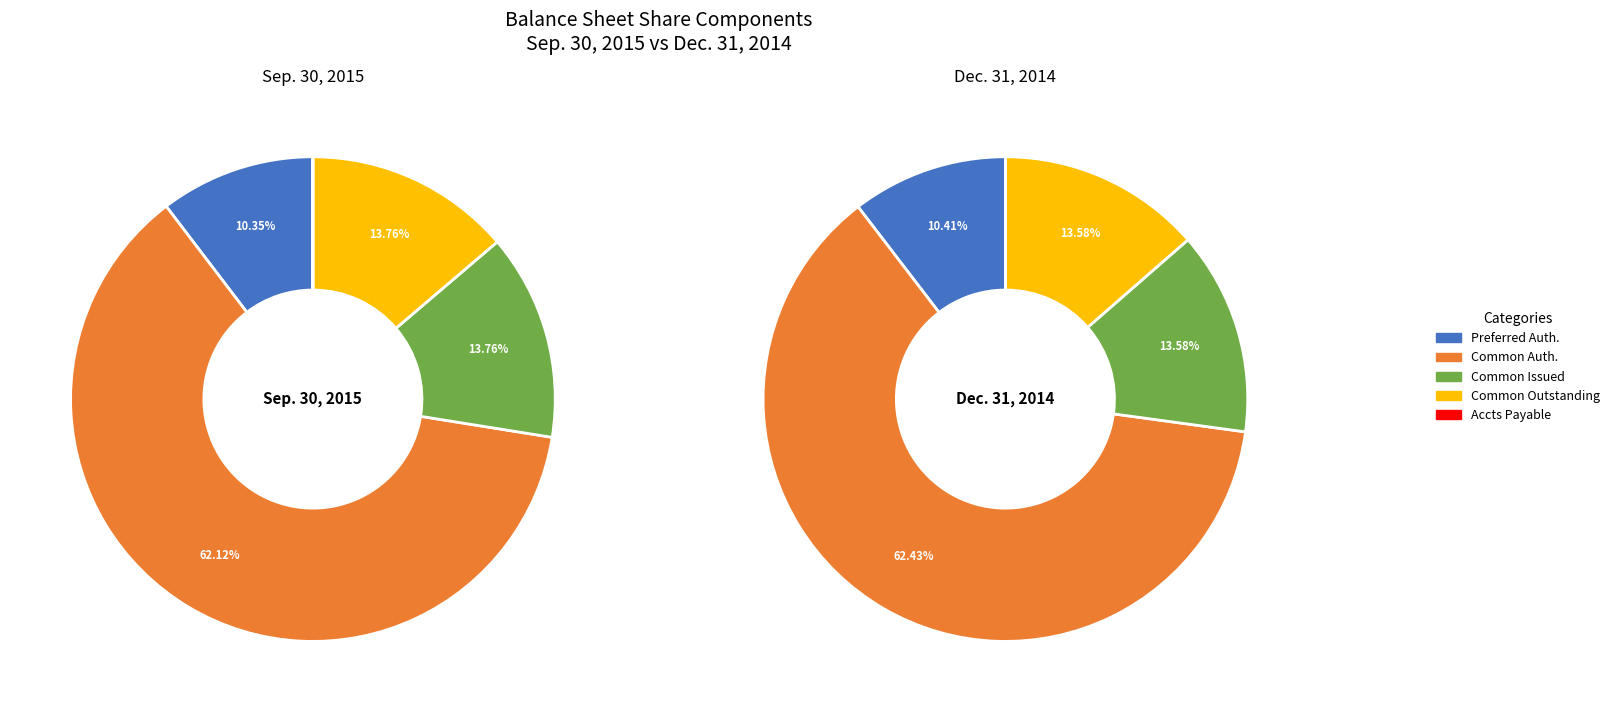

To the nearest percent, what is the combined percentage of 3 and values_2015?

24%